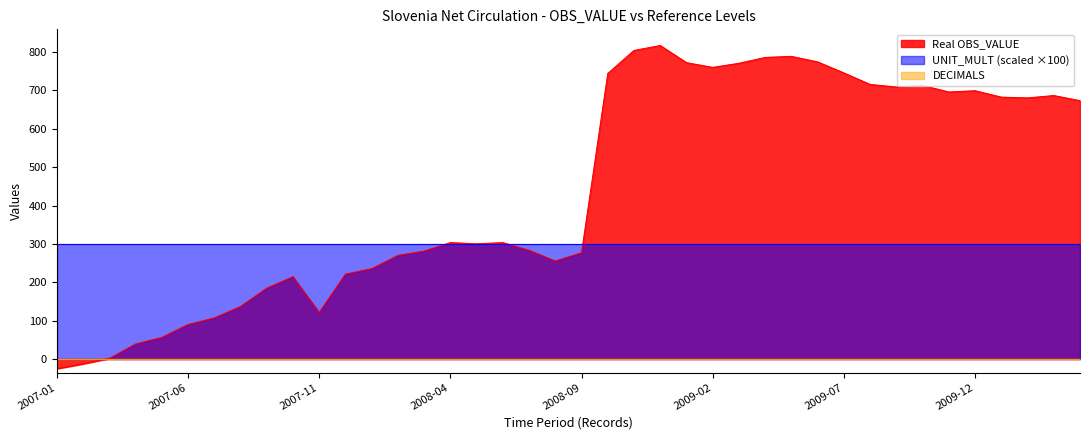

What is the greatest value displayed?

817.2